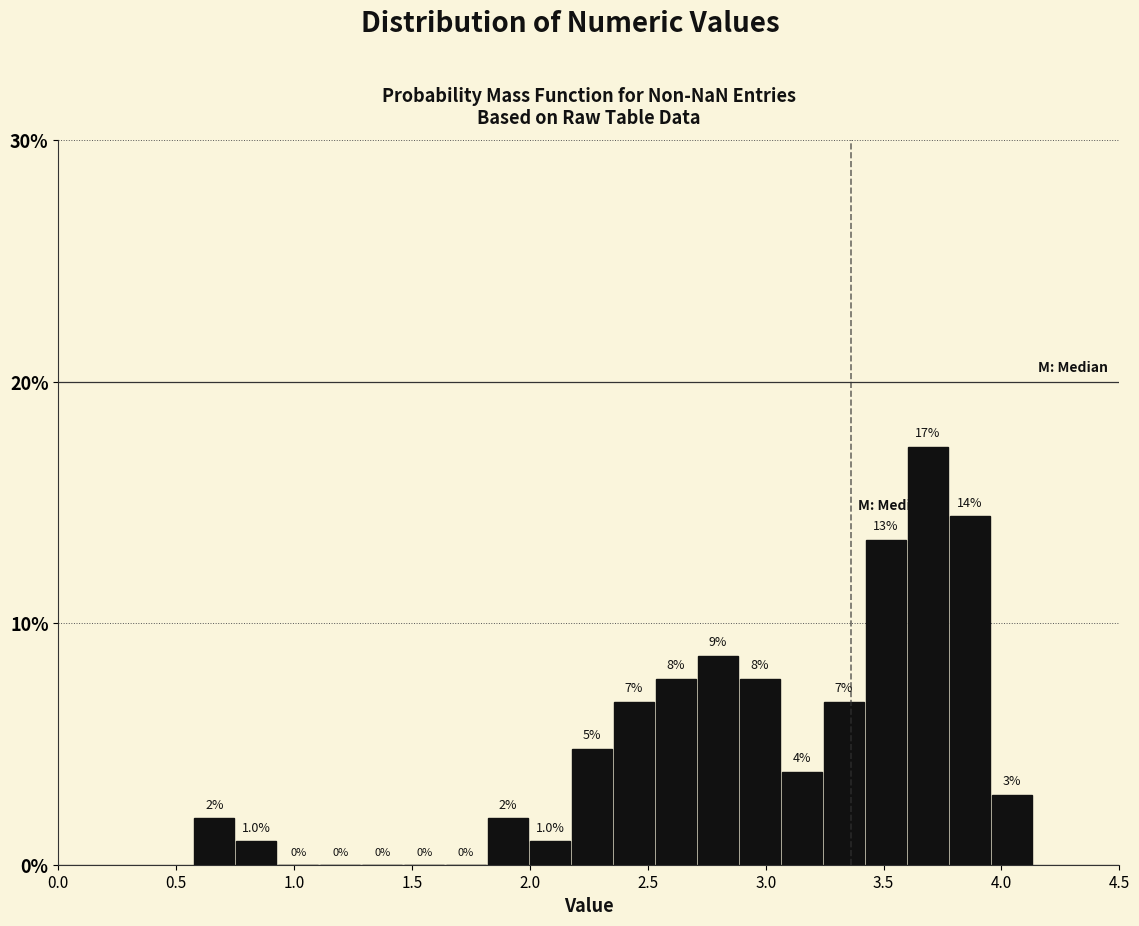

Read against the x-axis, roughly where is the centre of the tallest bar?

3.70